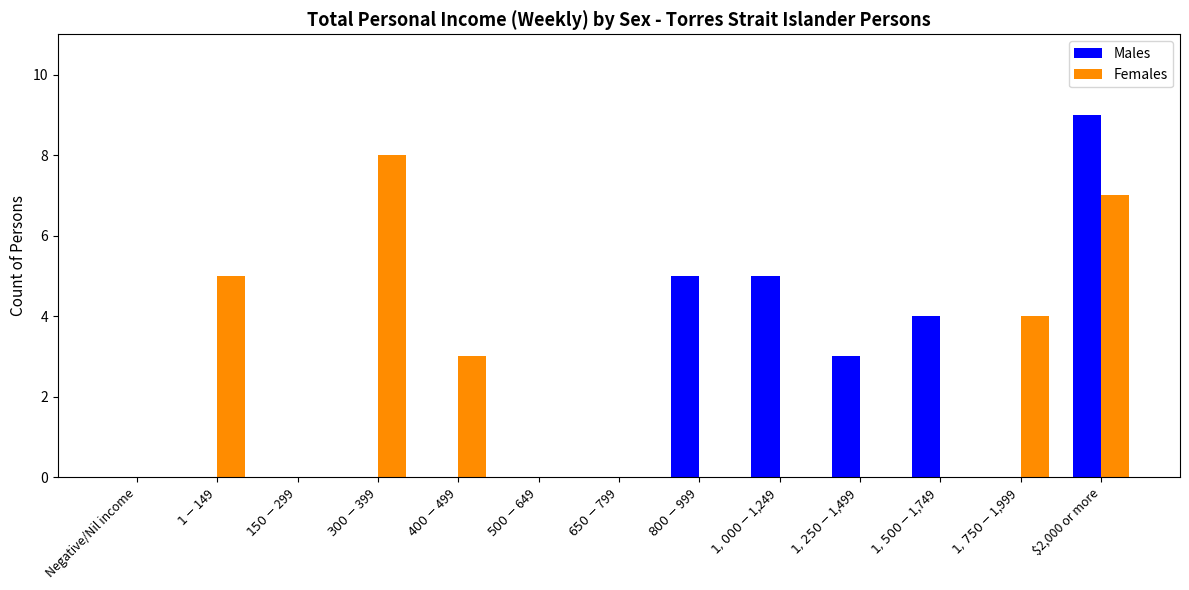

What is the maximum value shown in the chart?

9